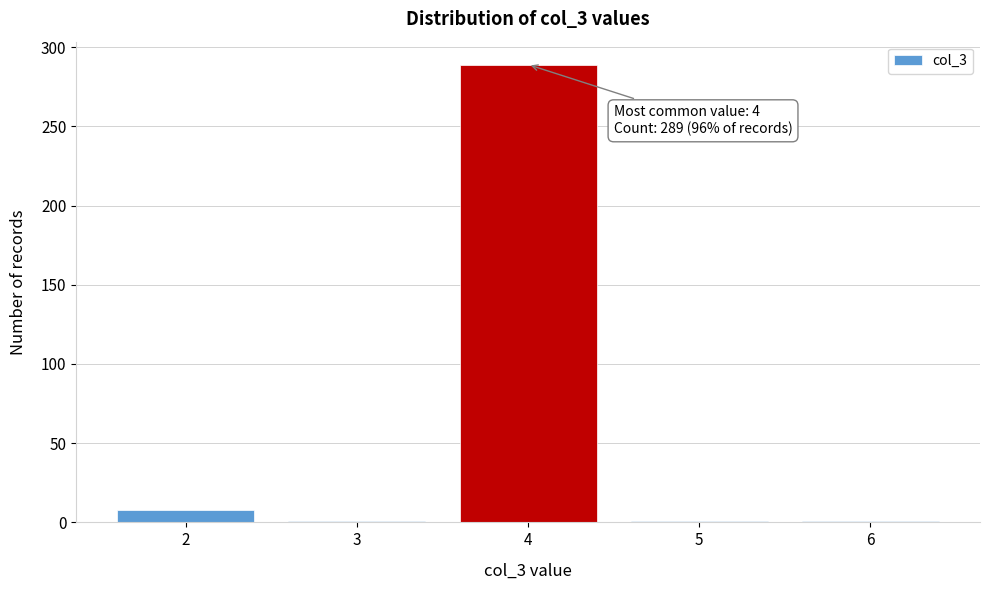

Reading left to right, what are all the values shown in this chart?

2=8	3=1	4=289	5=1	6=1